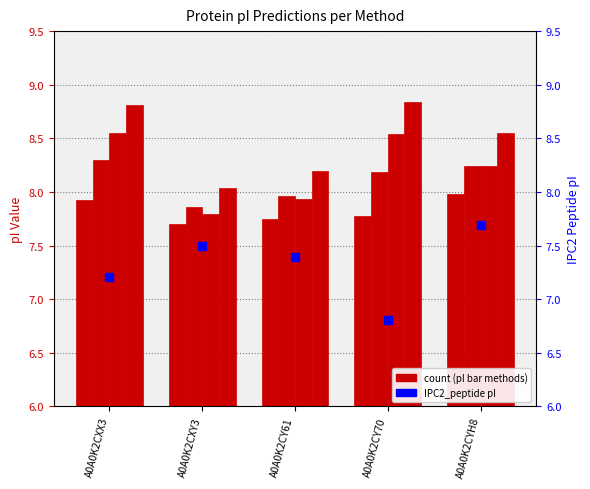

Which series contains the highest Y value?

EMBOSS